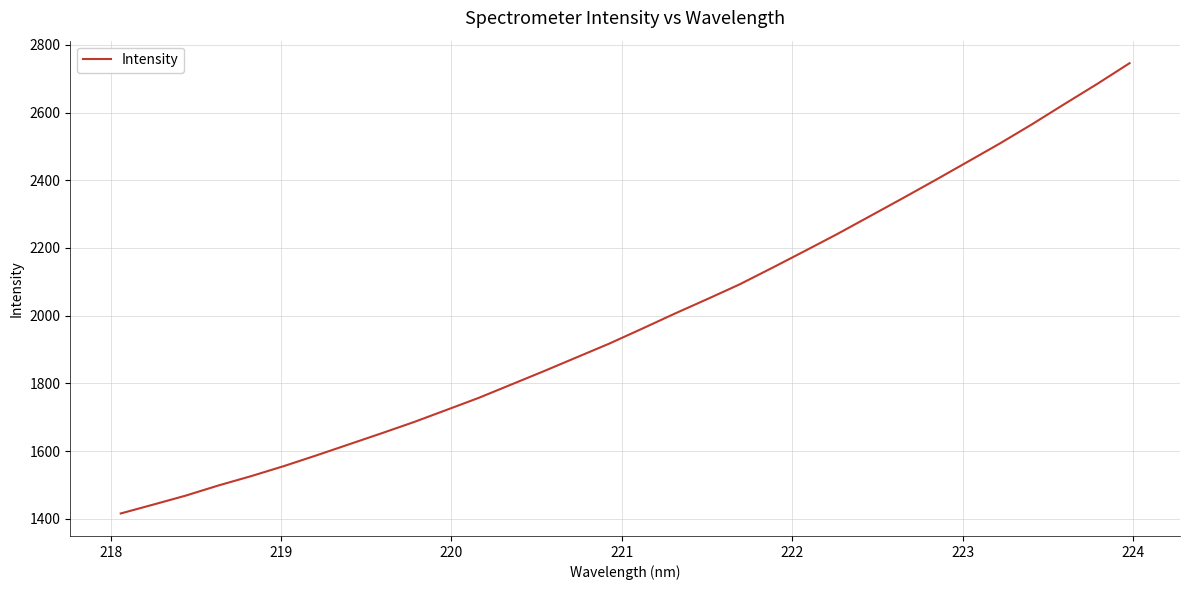

True or false: there are more than 0 points higher than both neighbors.

False